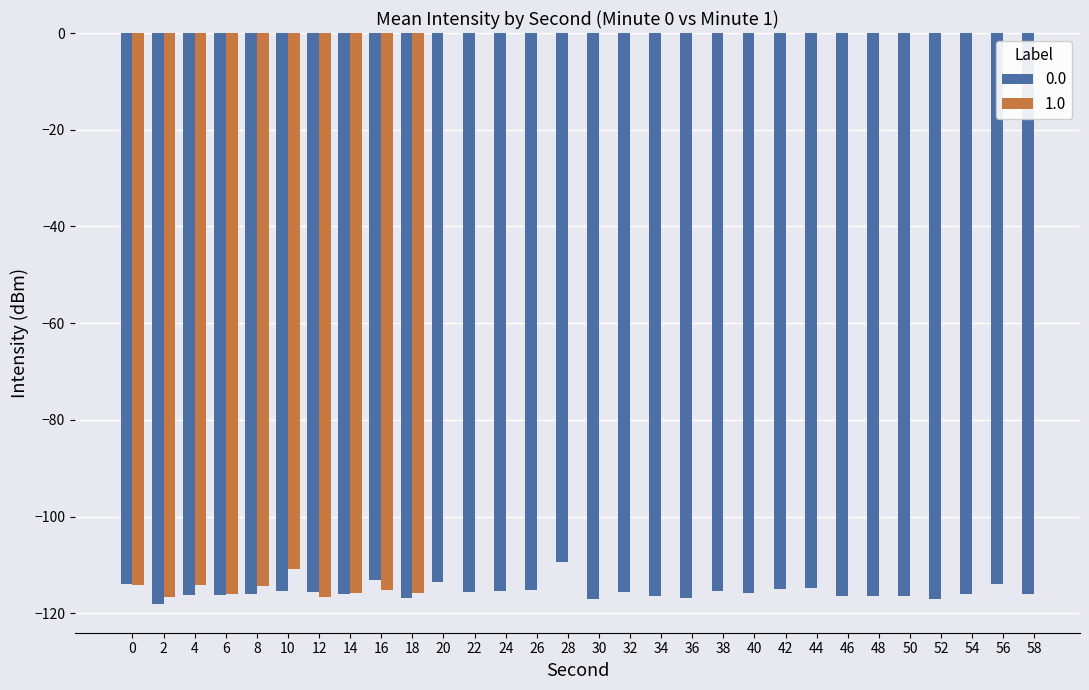

True or false: 0.0 has a value of -34.8 at 14.

False